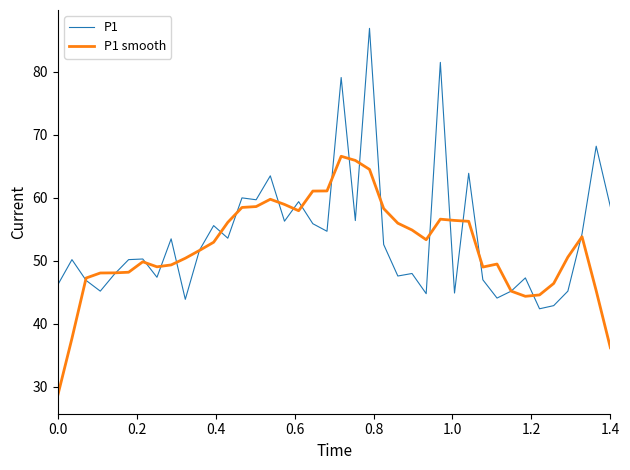

What is the maximum value shown in the chart?

86.9